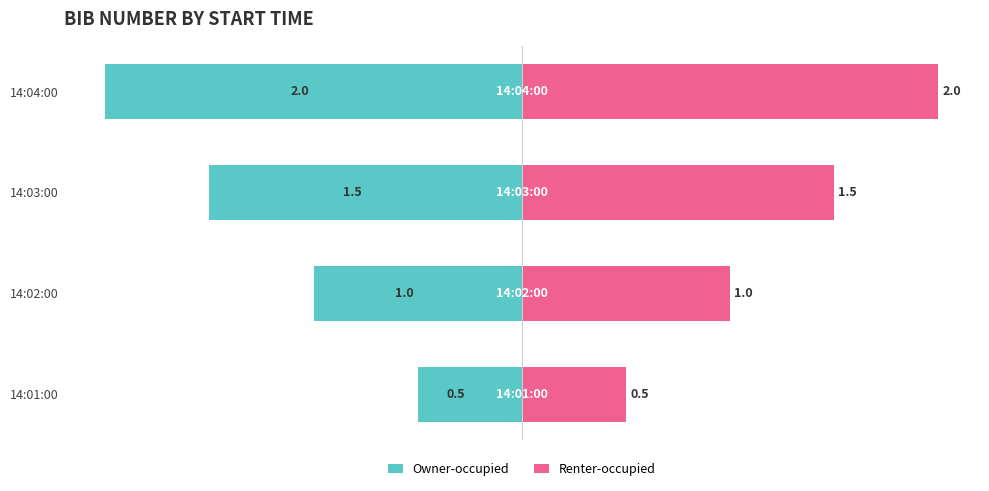

Which series has the largest total across all categories?

Renter-occupied